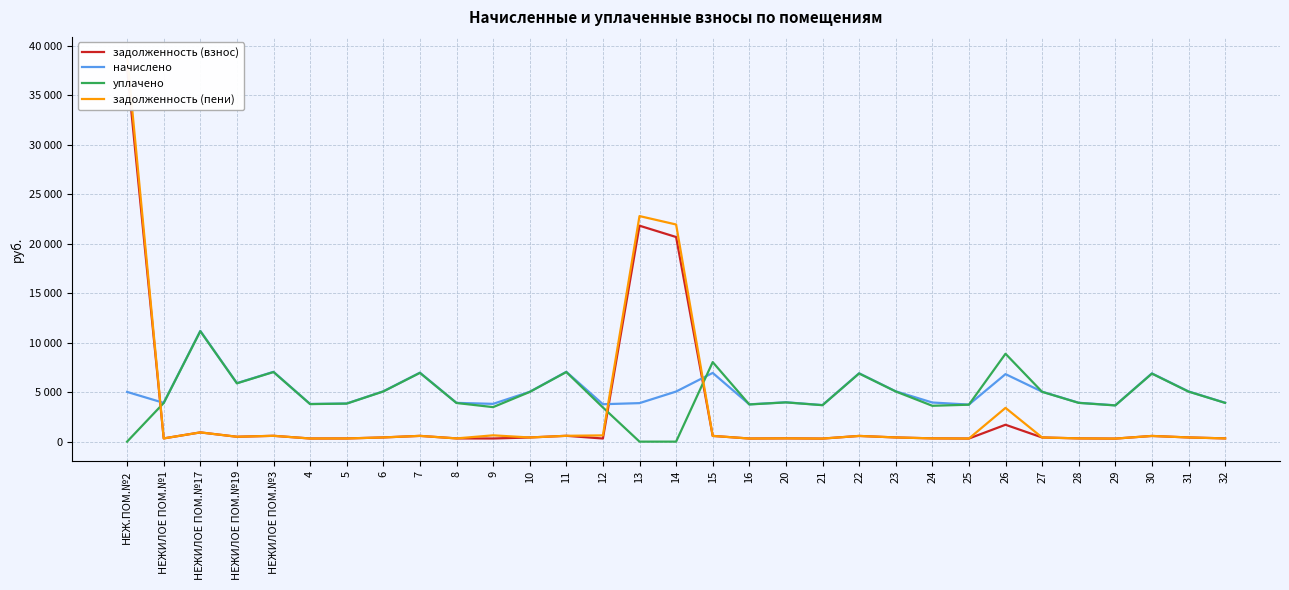

What position from the left is 16?

18